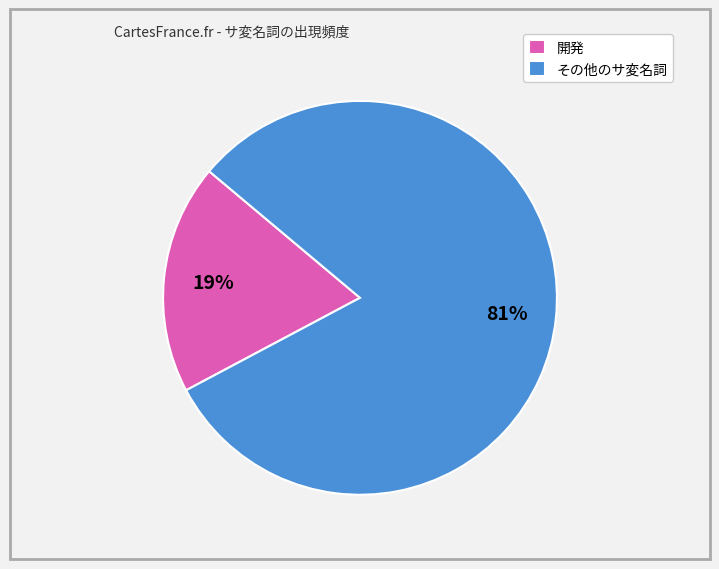

Rank the categories by value from lowest to highest.

開発, その他のサ変名詞